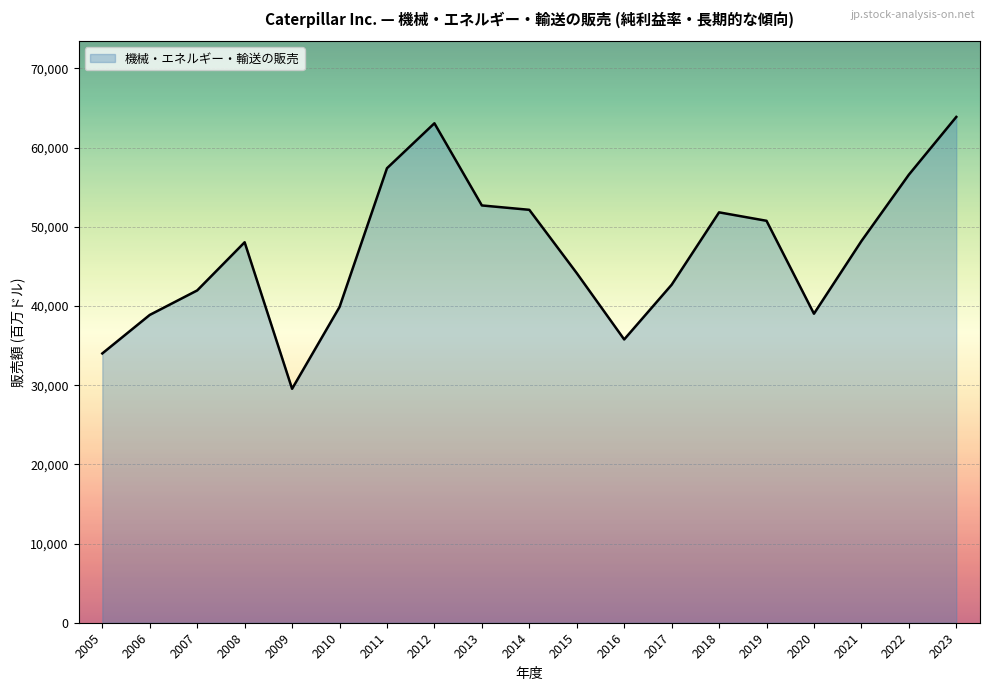

Which has a higher value, 2006 or 2011?

2011